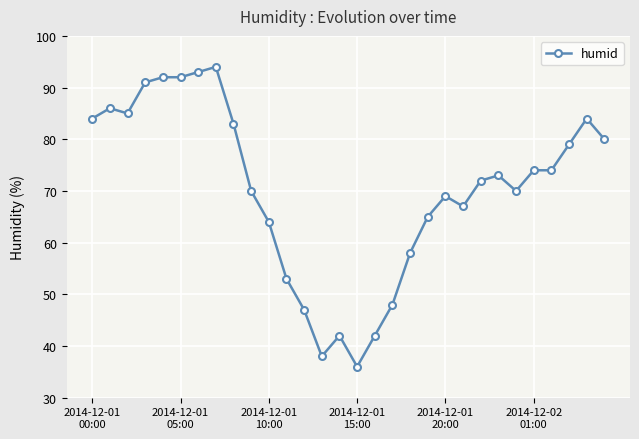

What is the difference between the maximum and second lowest values?

56